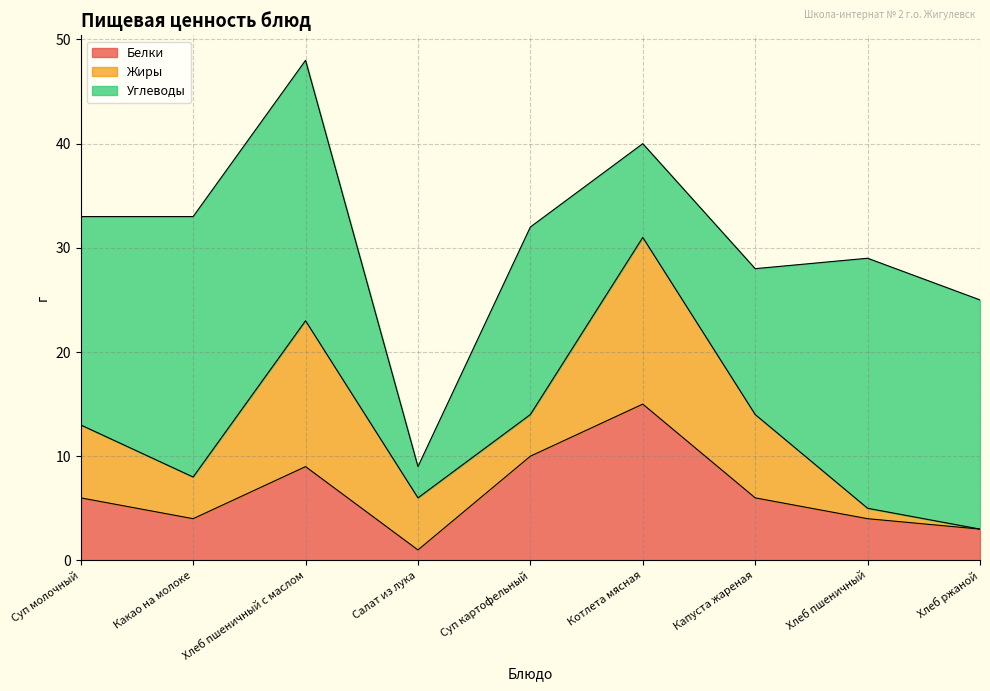

Count the number of categories in the chart.

9